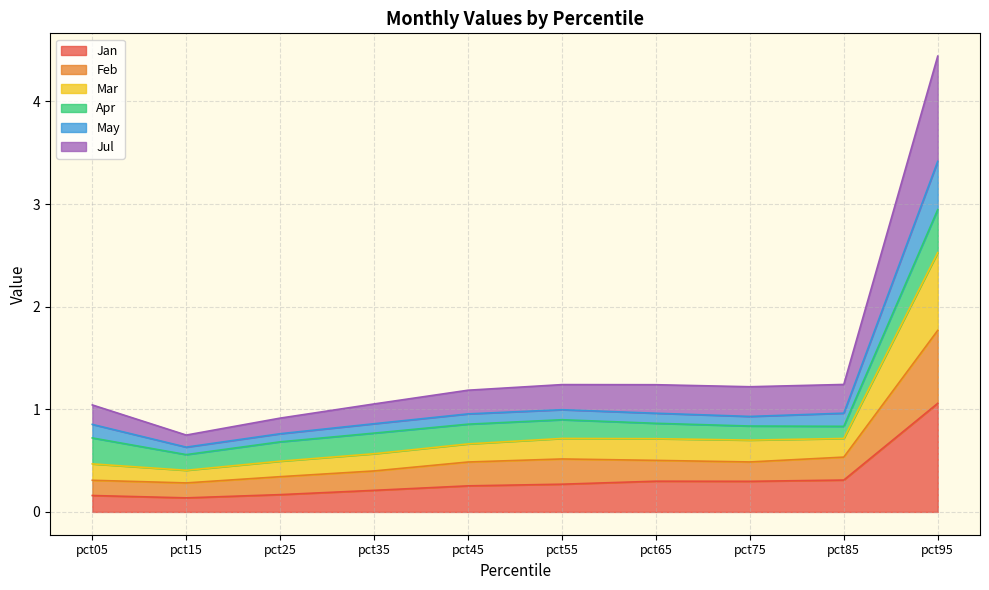

What is the maximum value for Jan?

1.1